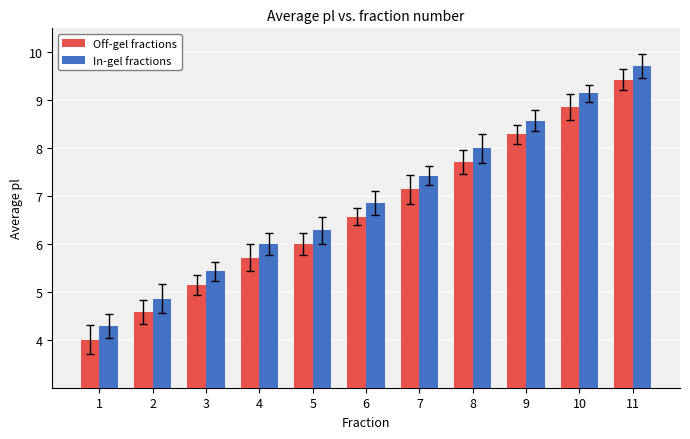

What is the maximum value for Off-gel fractions?

9.4